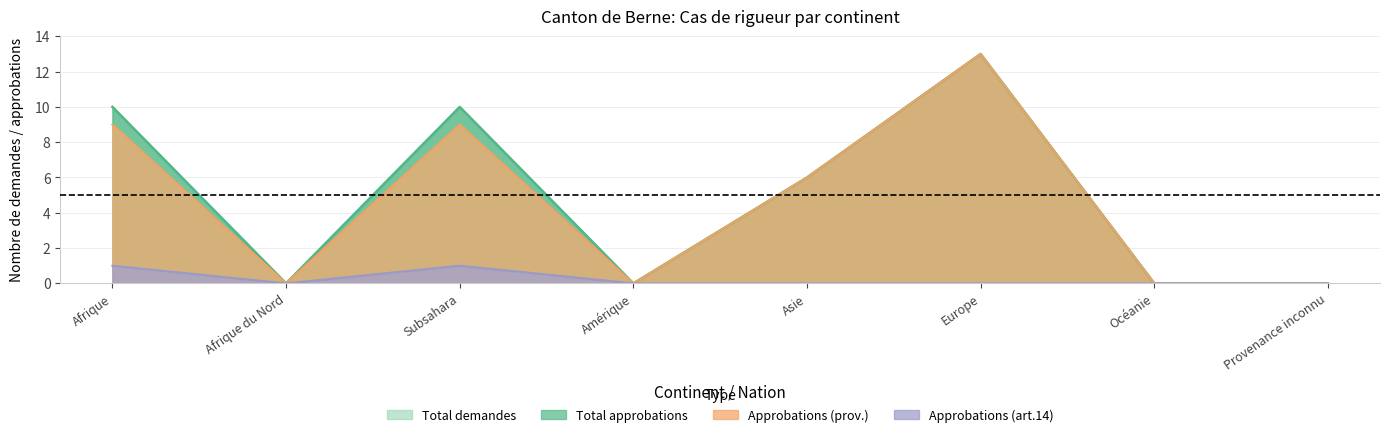

What is the label of the 7th point from the right?

Afrique du Nord